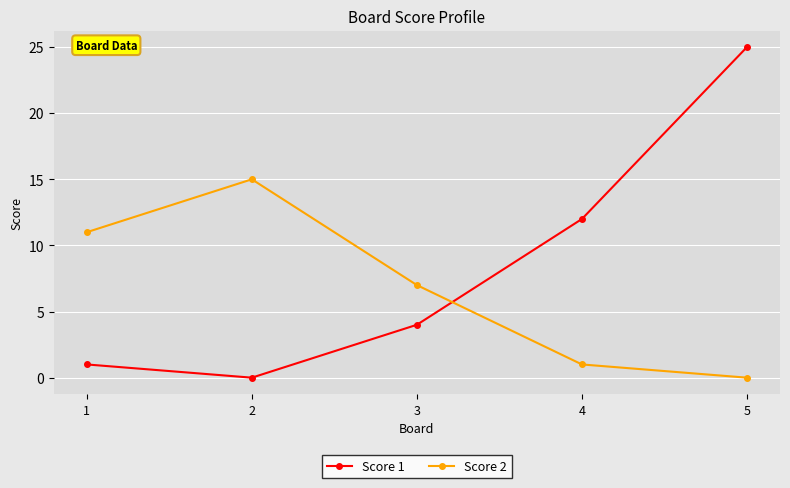

How many intersections are there between Score 1 and Score 2?

1